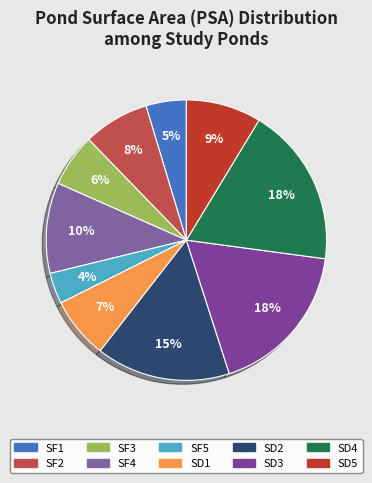

How many slices are in this pie chart?

10